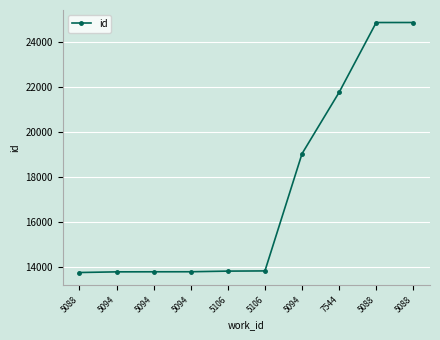

How many distinct data groups are displayed?

1